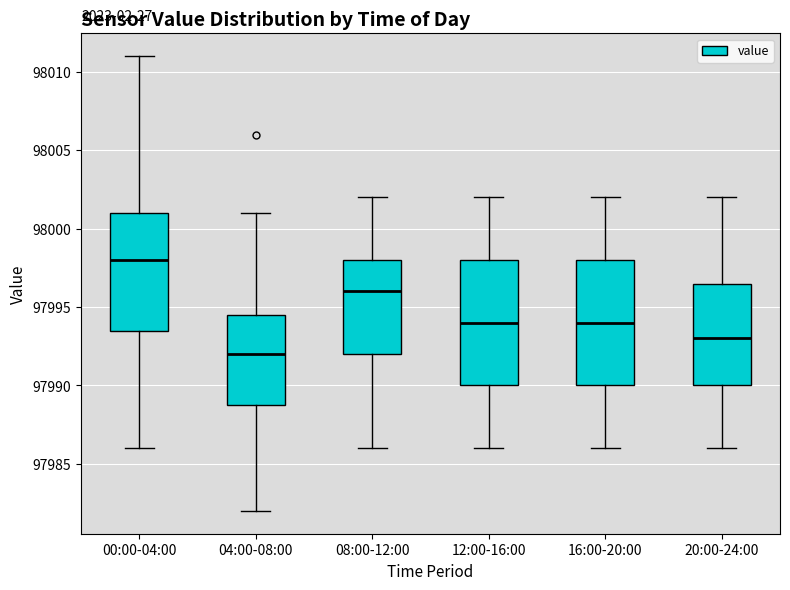

Reading left to right, read every box against the y-axis: the position of its median line, the range the box covers, and the ends of its whiskers. The values are not printed on the chart, so give them approximately, as read against the axis.

00:00-04:00: median 97998.0, box 97993.5 to 98001.0, whiskers 97986.0 to 98011.0
04:00-08:00: median 97992.0, box 97989.0 to 97994.5, whiskers 97982.0 to 98001.0
08:00-12:00: median 97996.0, box 97992.0 to 97998.0, whiskers 97986.0 to 98002.0
12:00-16:00: median 97994.0, box 97990.0 to 97998.0, whiskers 97986.0 to 98002.0
16:00-20:00: median 97994.0, box 97990.0 to 97998.0, whiskers 97986.0 to 98002.0
20:00-24:00: median 97993.0, box 97990.0 to 97996.5, whiskers 97986.0 to 98002.0